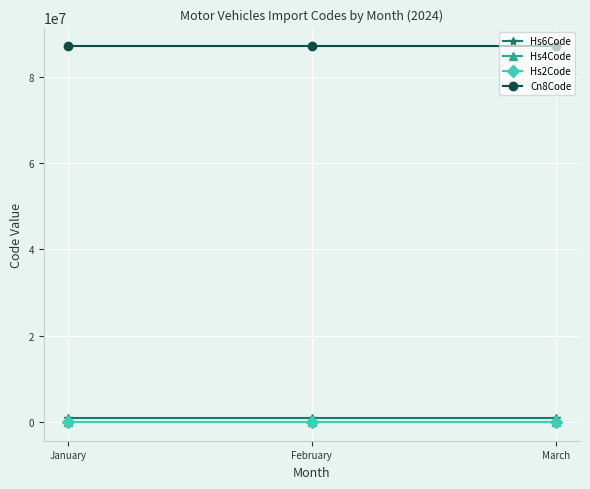

What is the value of the Hs6Code point at the 2nd from the left?

870324